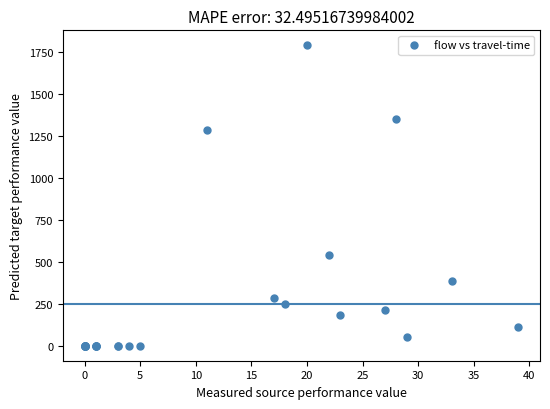

What Y value in the scatter plot is closest to 895?

541